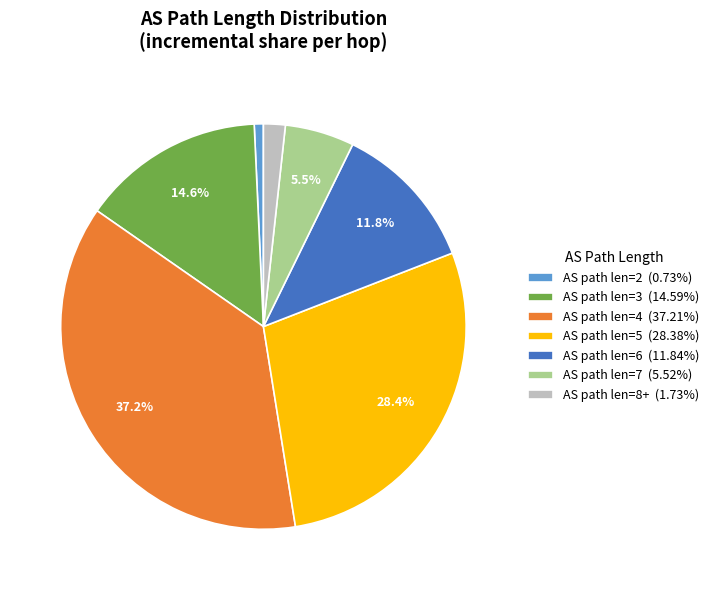

Combined, do AS path len=2 (0.73%) and AS path len=8+ (1.73%) account for over 50%?

No